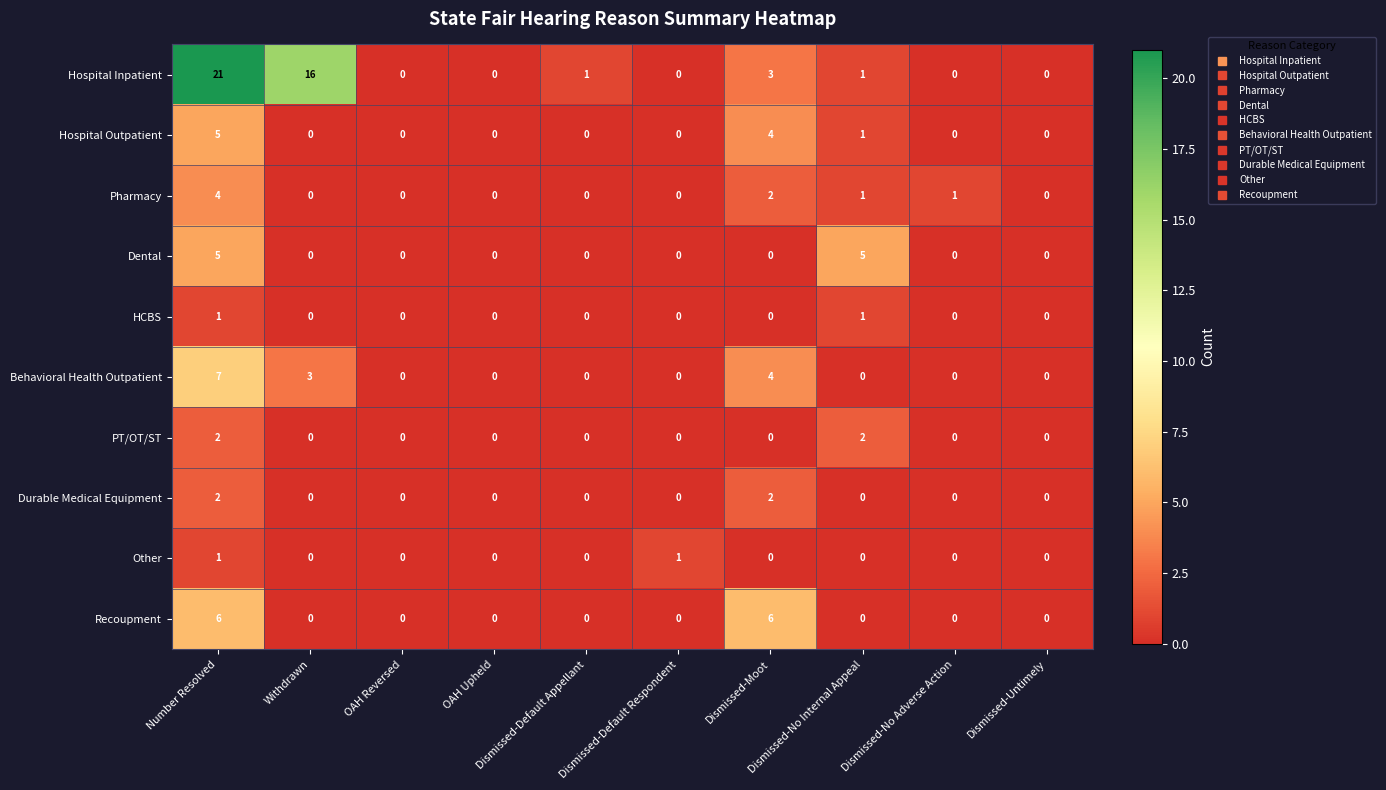

What is the sum of all Behavioral Health Outpatient values?

14